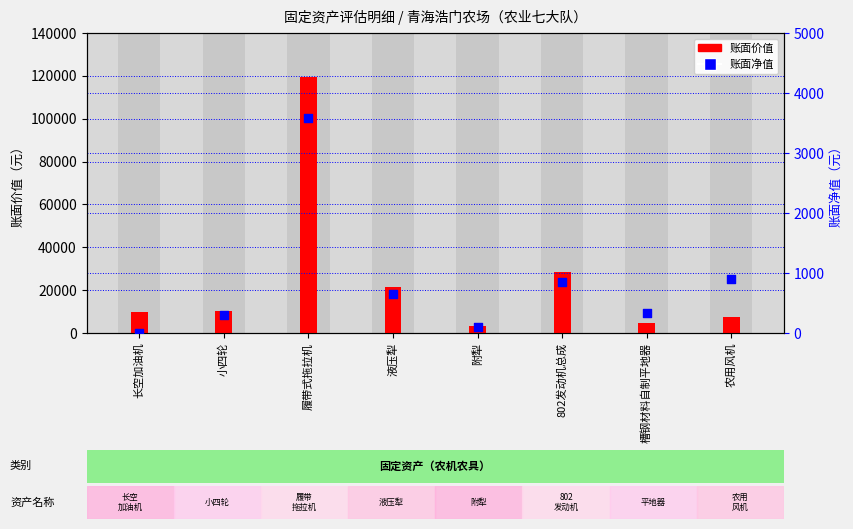

Which series reaches the minimum Y coordinate?

账面净值